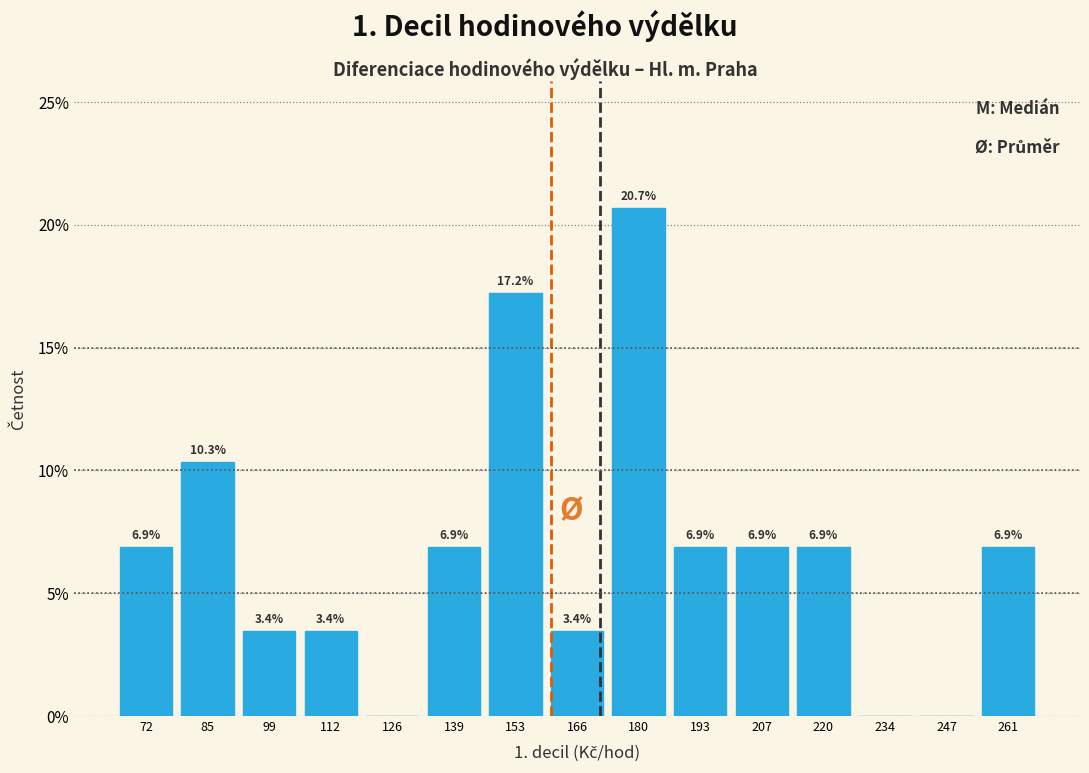

Over which range of the x-axis is the bar tallest?

174 to 188